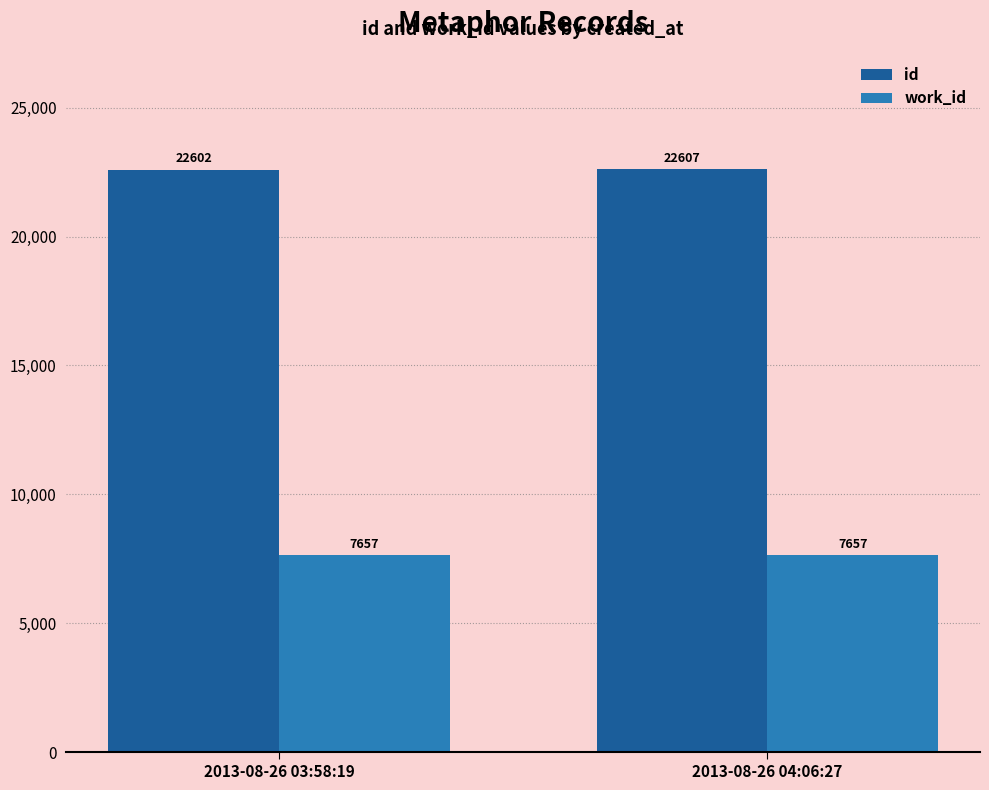

How many groups of bars are there?

2